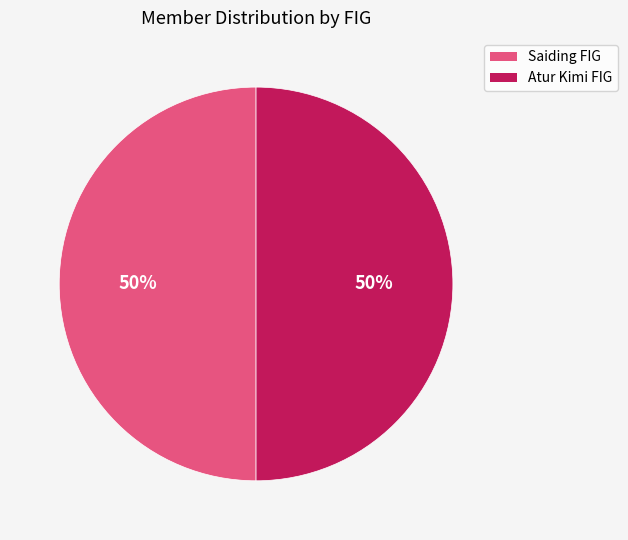

To the nearest percent, what is the average slice percentage?

50%